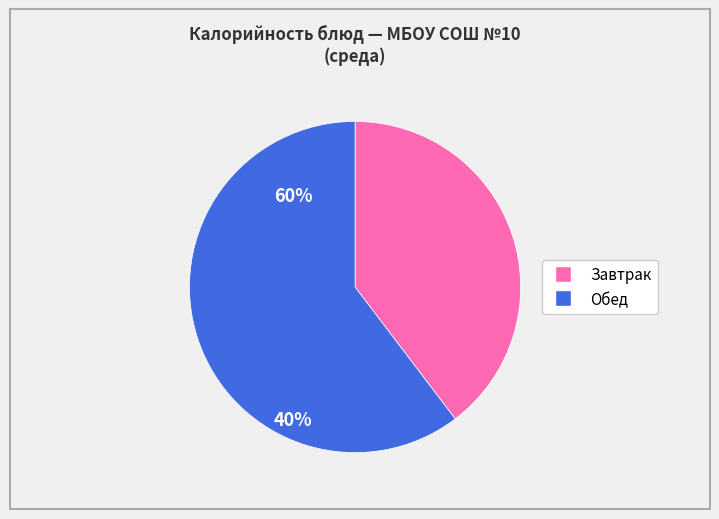

Is there a majority slice in this chart?

Yes